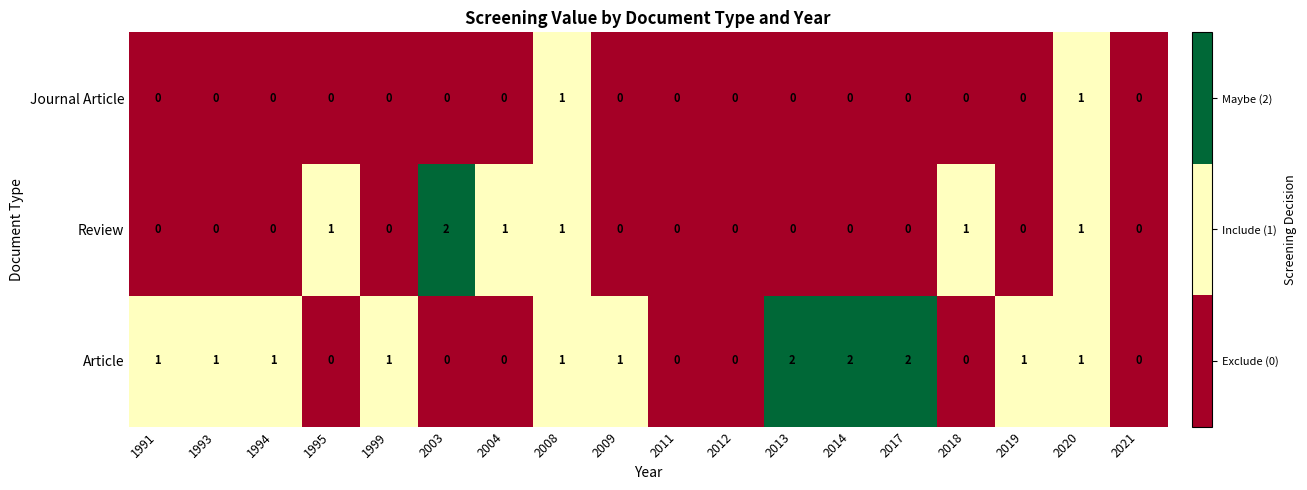

How many data points in Review are above 0?

6